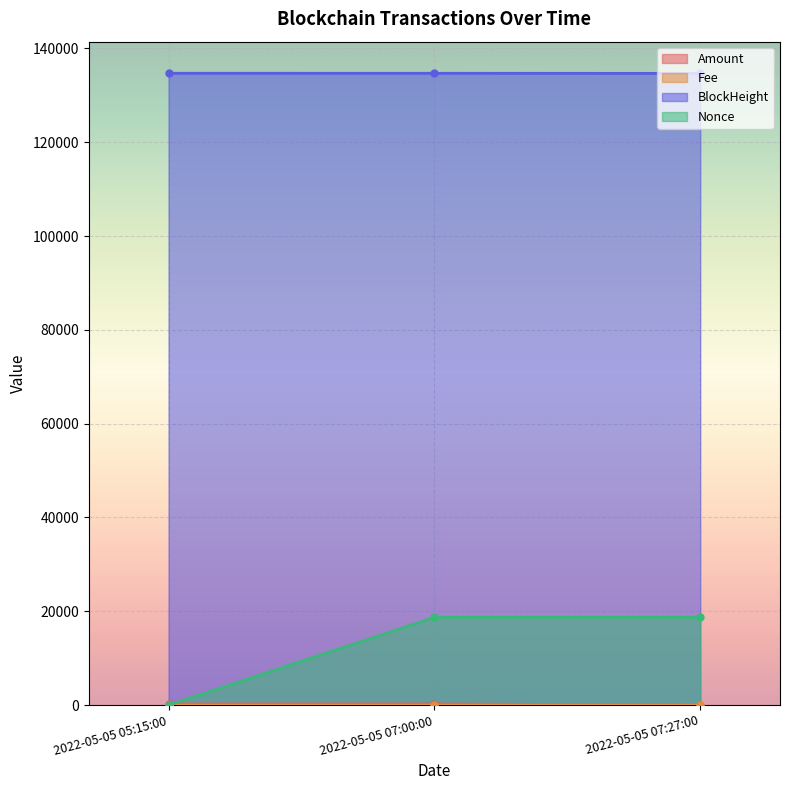

How many positive values does the Nonce series have?

2